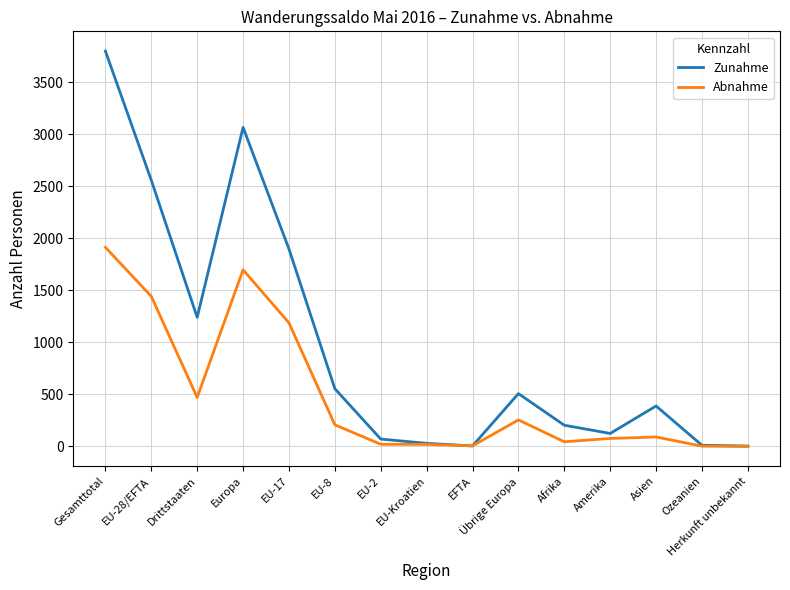

Rank the series by their maximum value, from lowest to highest.

Abnahme, Zunahme